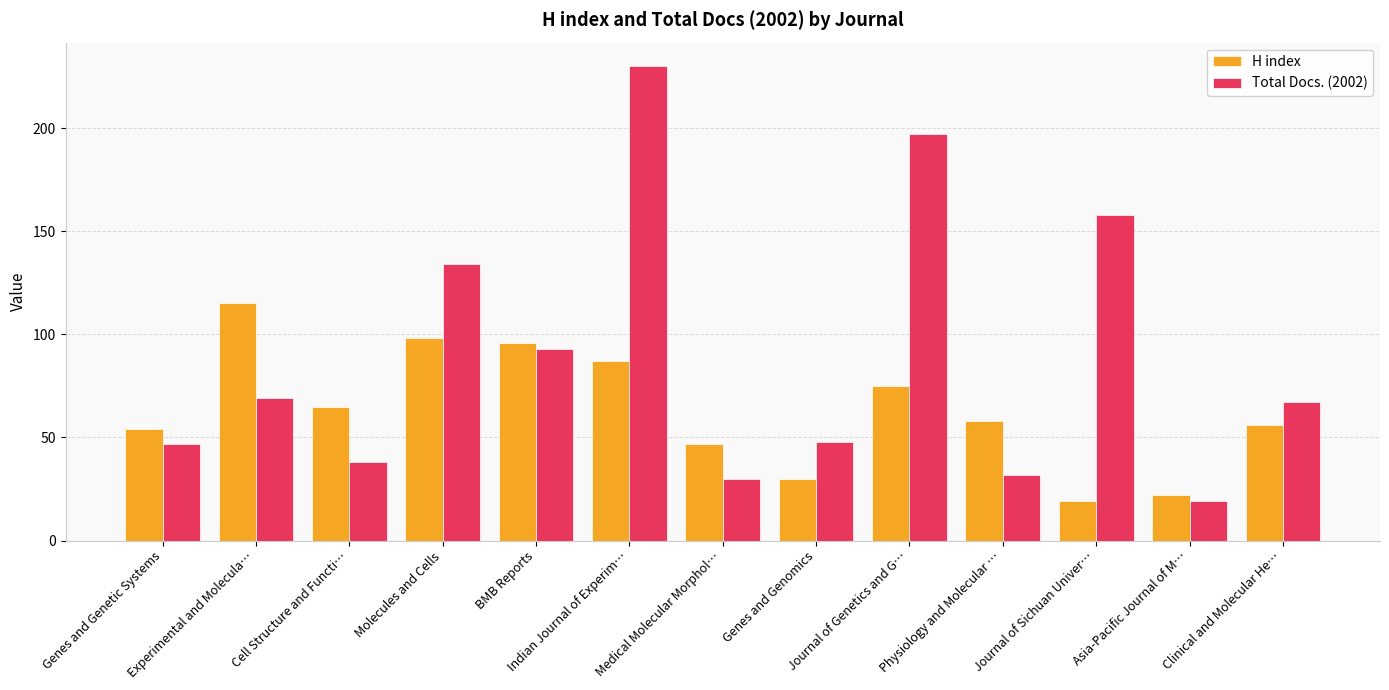

Where does the Total Docs. (2002) series first go above 67?

Experimental and Molecula…